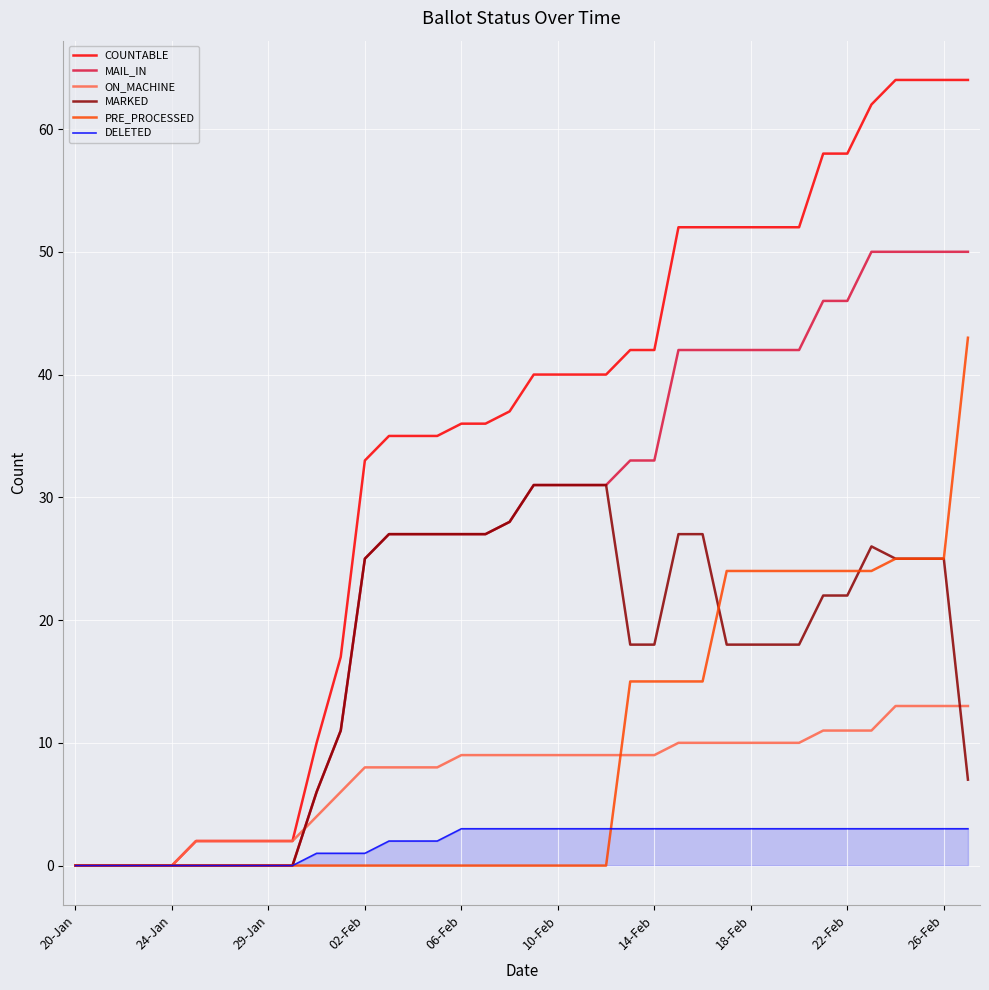

Which series has the largest range (max minus min)?

COUNTABLE